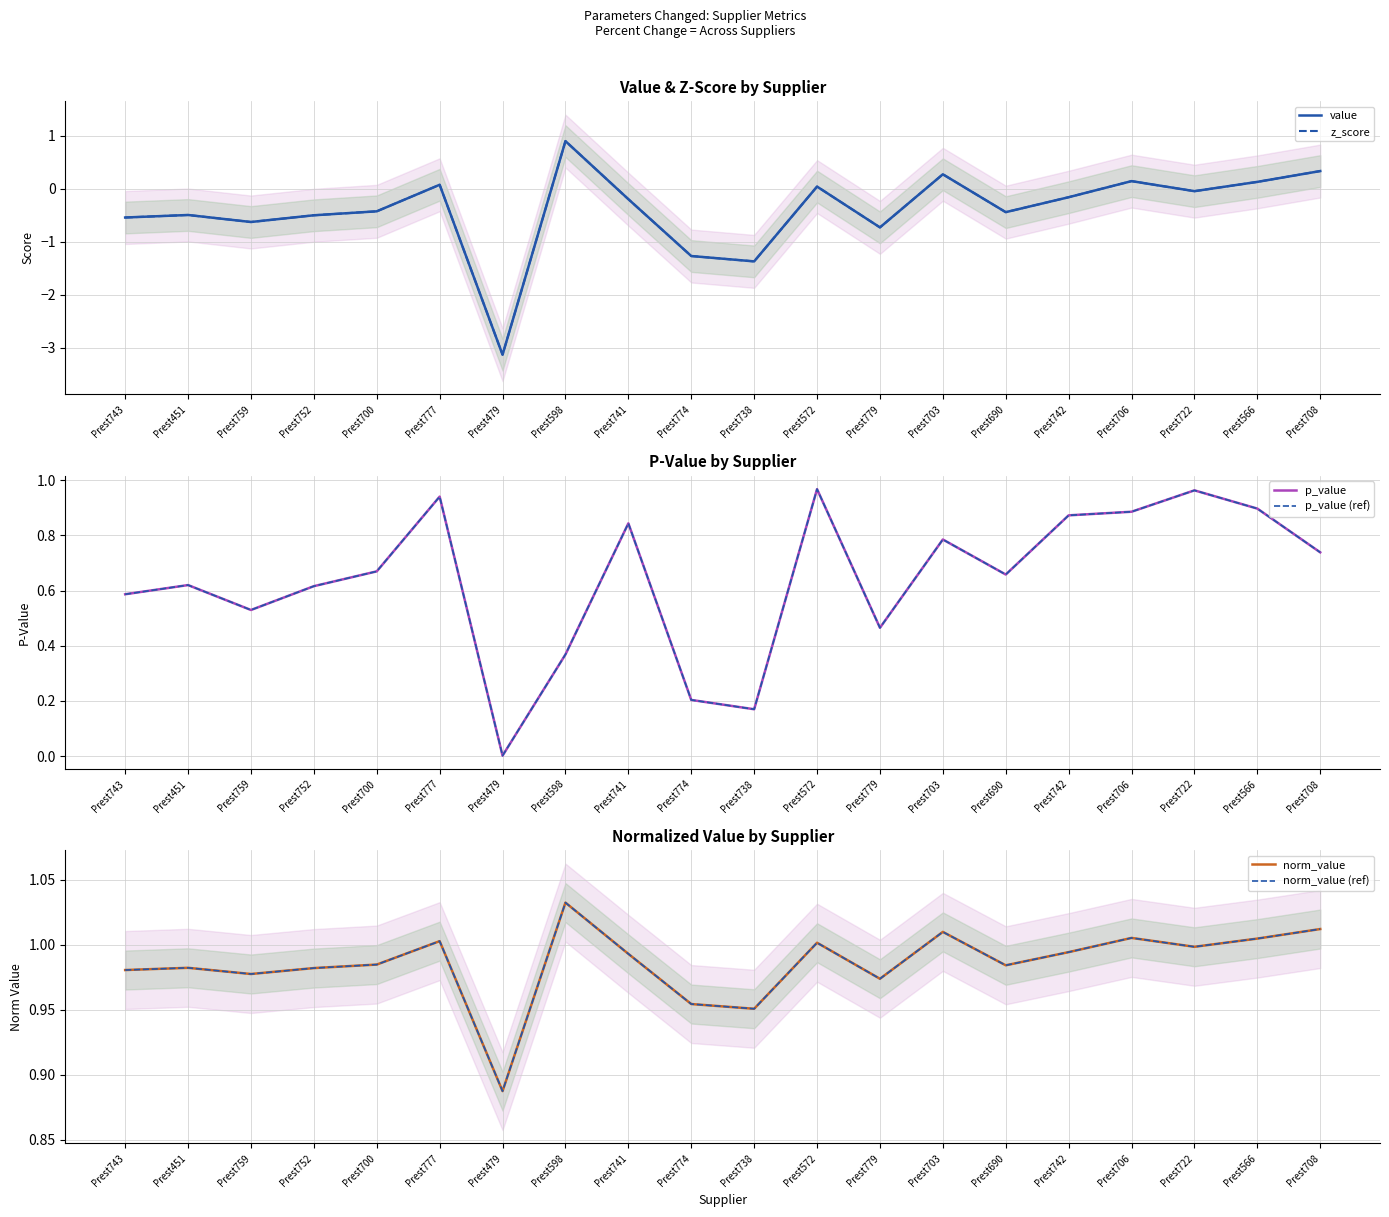

True or false: p_value (ref) has more than 2 points higher than both neighbors.

True